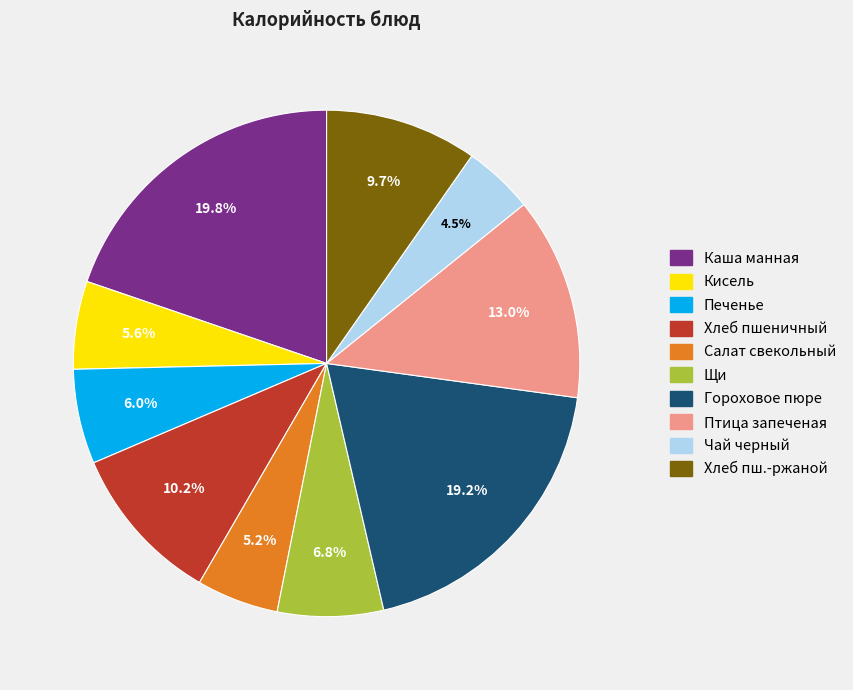

Is there any slice that represents more than half of the pie?

No